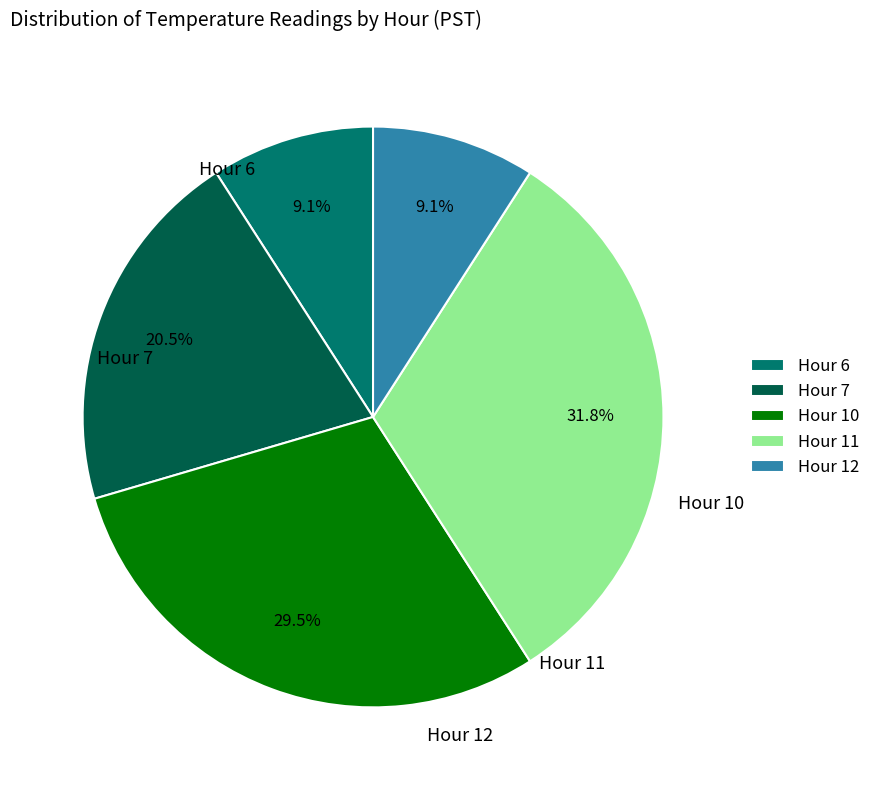

Approximately how many times larger is the value at Hour 11 compared to Hour 7?

1.6